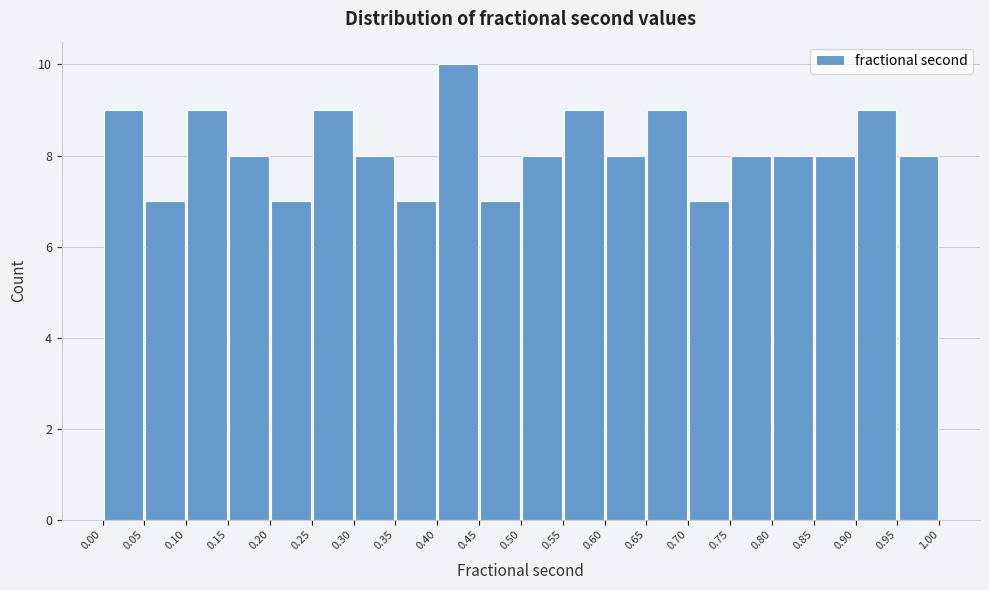

What is the height of the bar covering 0.55 to 0.60 on the x-axis? The values are not printed on the chart, so give them approximately, as read against the axis.

9